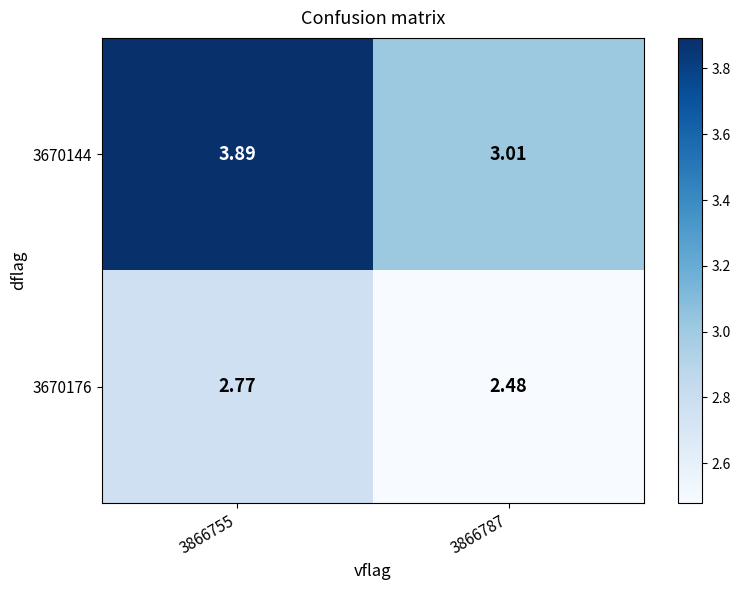

At how many categories does at least one series exceed 3?

2